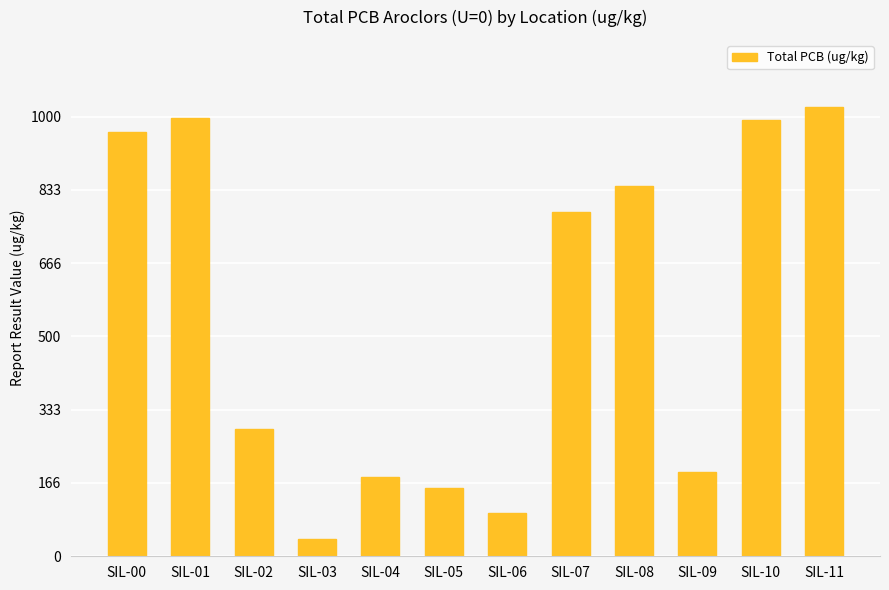

Reading left to right, extract all data points from this chart.

SIL-00=964.0	SIL-01=996.0	SIL-02=290.4	SIL-03=39.3	SIL-04=180.0	SIL-05=155.0	SIL-06=98.4	SIL-07=784.0	SIL-08=841.0	SIL-09=192.0	SIL-10=991.1	SIL-11=1021.2